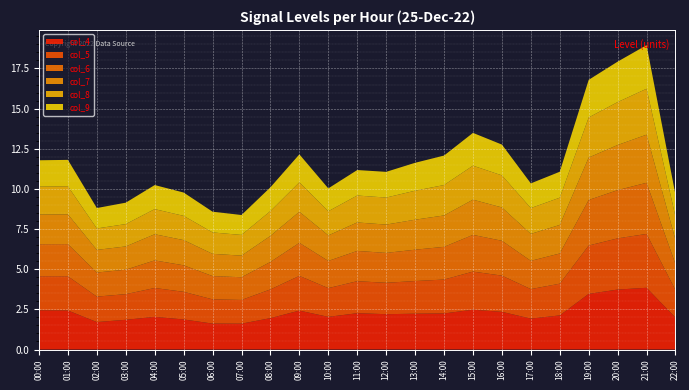

Reading left to right, list all the values displayed in this chart.

col_4: 2.4	2.4	1.7	1.9	2.0	1.9	1.6	1.6	2.0	2.4	2.0	2.3	2.2	2.2	2.2	2.5	2.3	1.9	2.1	3.5	3.7	3.8	2.0
col_5: 2.1	2.1	1.6	1.6	1.8	1.7	1.5	1.5	1.8	2.2	1.8	2.0	2.0	2.0	2.1	2.4	2.3	1.8	2.0	3.0	3.2	3.4	1.7
col_6: 2.0	2.0	1.5	1.5	1.7	1.6	1.4	1.4	1.7	2.1	1.7	1.9	1.9	2.0	2.0	2.3	2.2	1.8	1.9	2.8	3.0	3.2	1.6
col_7: 1.8	1.9	1.4	1.4	1.6	1.6	1.4	1.3	1.6	1.9	1.6	1.8	1.8	1.9	2.0	2.2	2.1	1.7	1.8	2.6	2.8	3.0	1.5
col_8: 1.7	1.7	1.3	1.4	1.6	1.5	1.3	1.3	1.5	1.8	1.5	1.7	1.7	1.8	1.9	2.1	2.0	1.6	1.7	2.5	2.7	2.9	1.4
col_9: 1.6	1.6	1.3	1.3	1.5	1.5	1.3	1.2	1.5	1.7	1.4	1.6	1.6	1.7	1.8	2.0	1.9	1.5	1.6	2.3	2.5	2.7	1.4